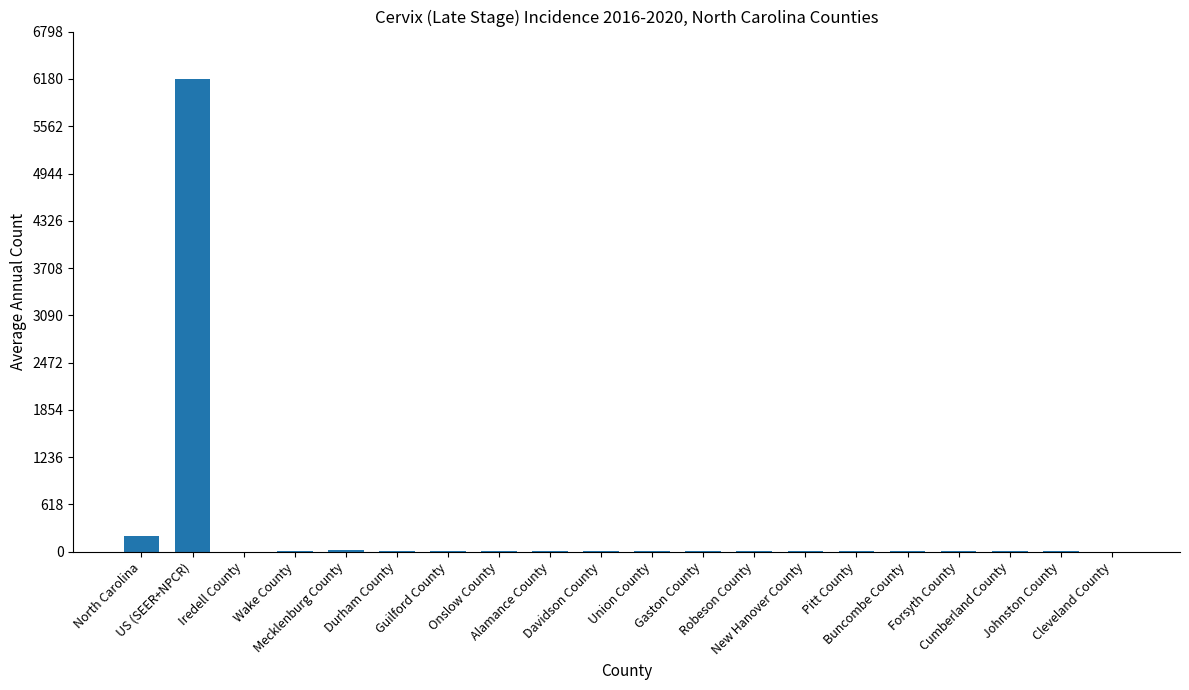

What is the maximum value shown in the chart?

6182